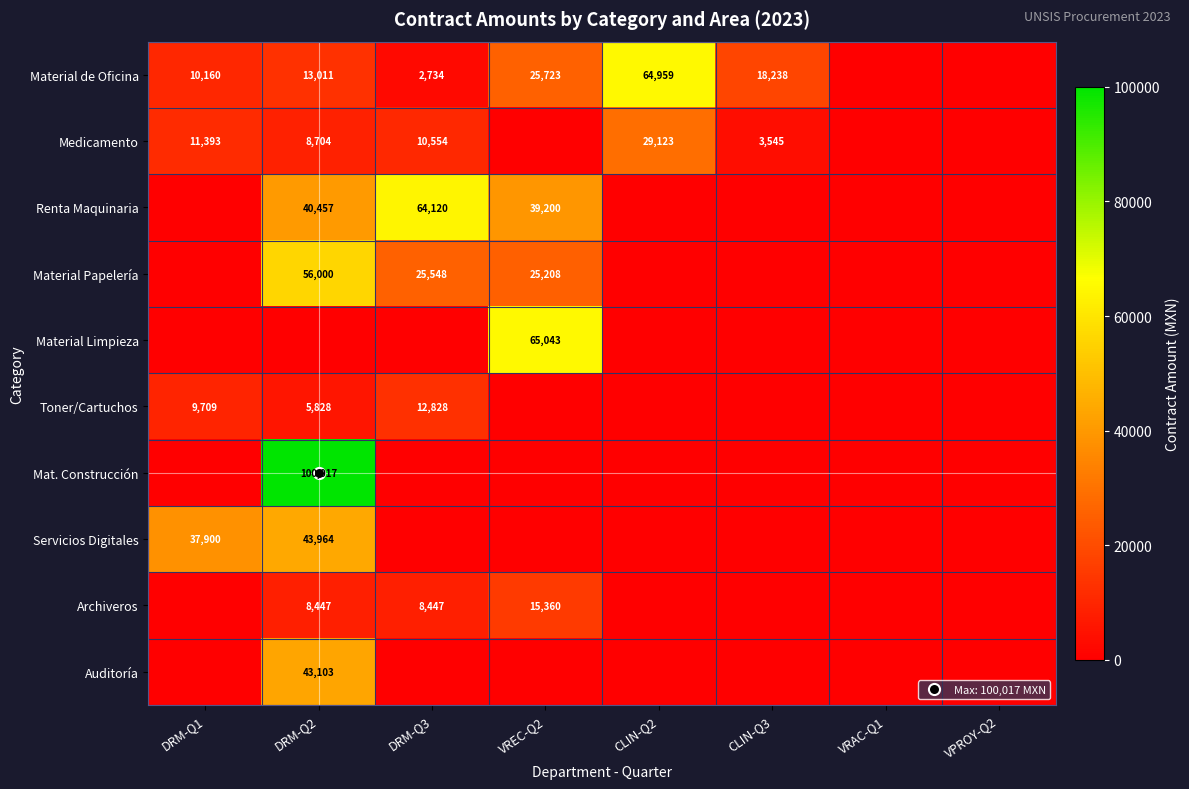

The Servicios Digitales series shows 0.0 at VREC-Q2. True or false?

True